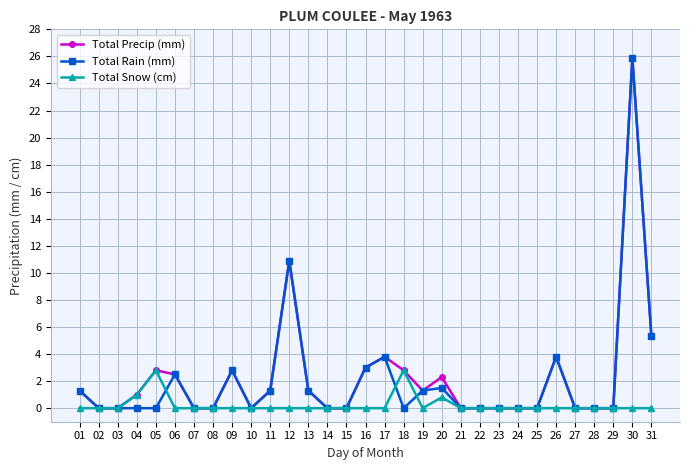

Is this an area chart (filled region under the line)?

No